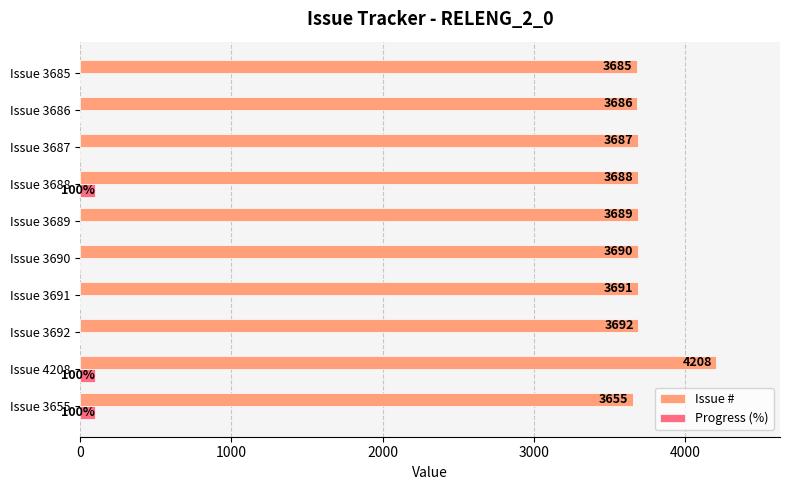

The value of Issue # at Issue 3691 is 3691. True or false?

True